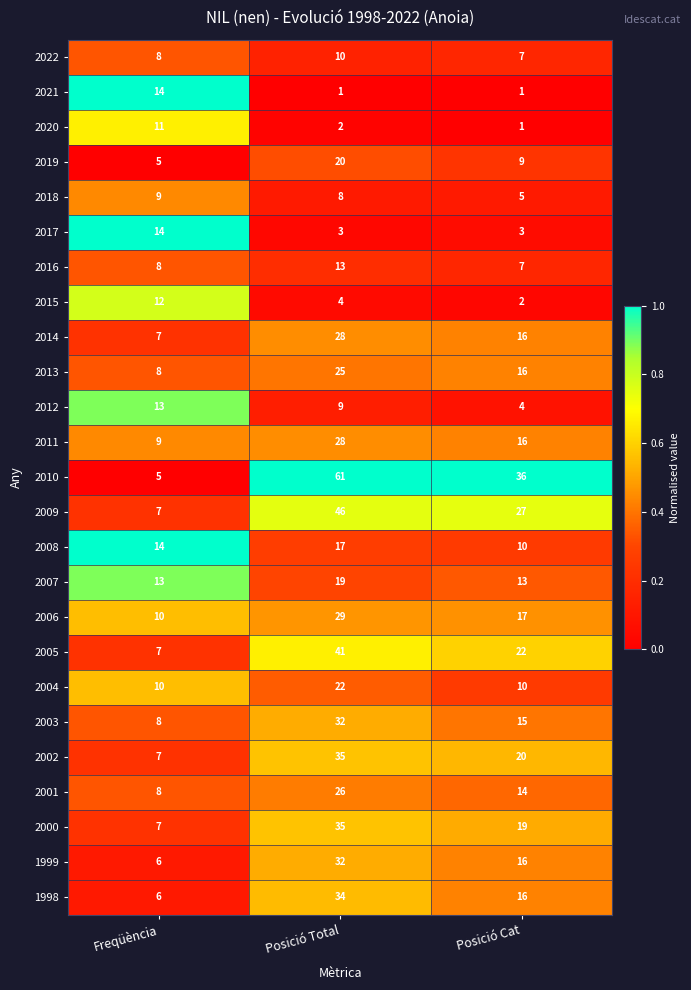

The 1998 series shows 34 at Posició Total. True or false?

True